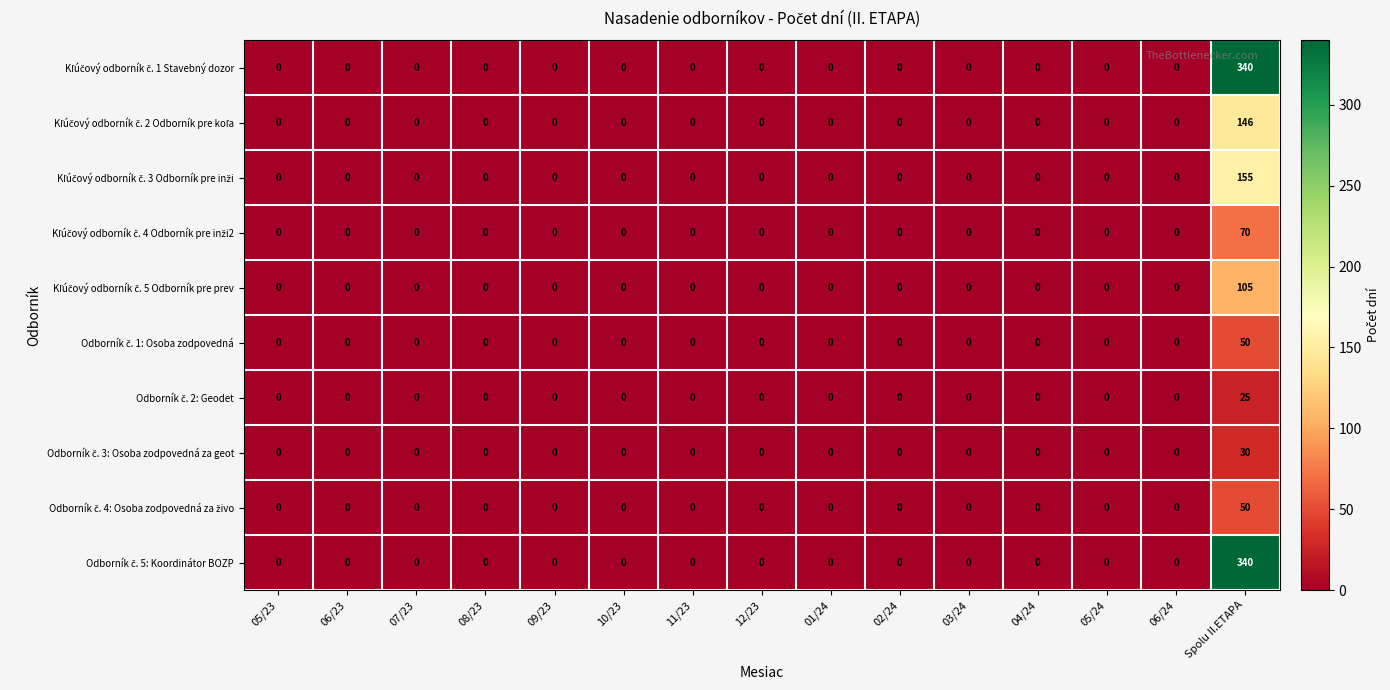

At which category is the sum across all series the highest?

Spolu II.ETAPA